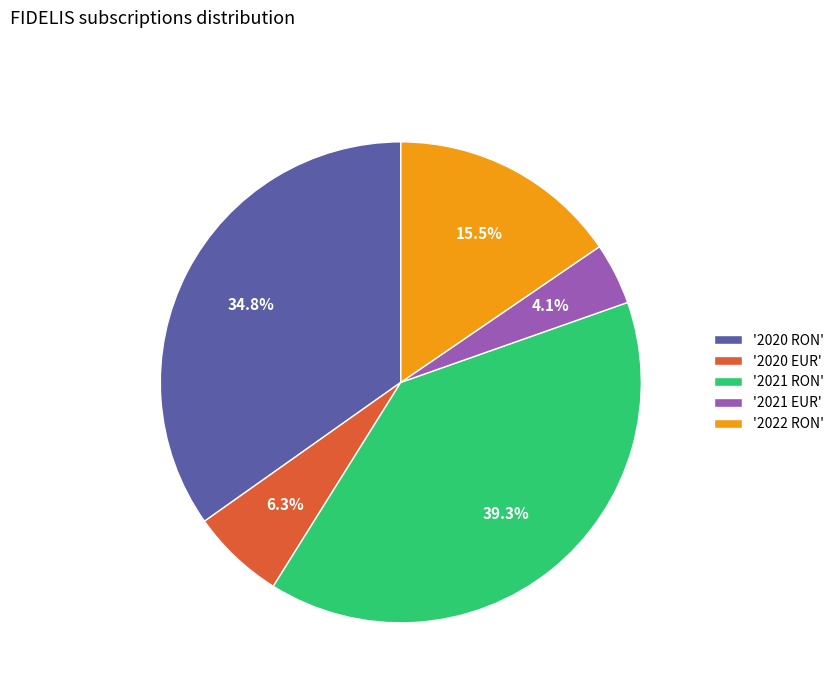

Does any single category account for the majority?

No